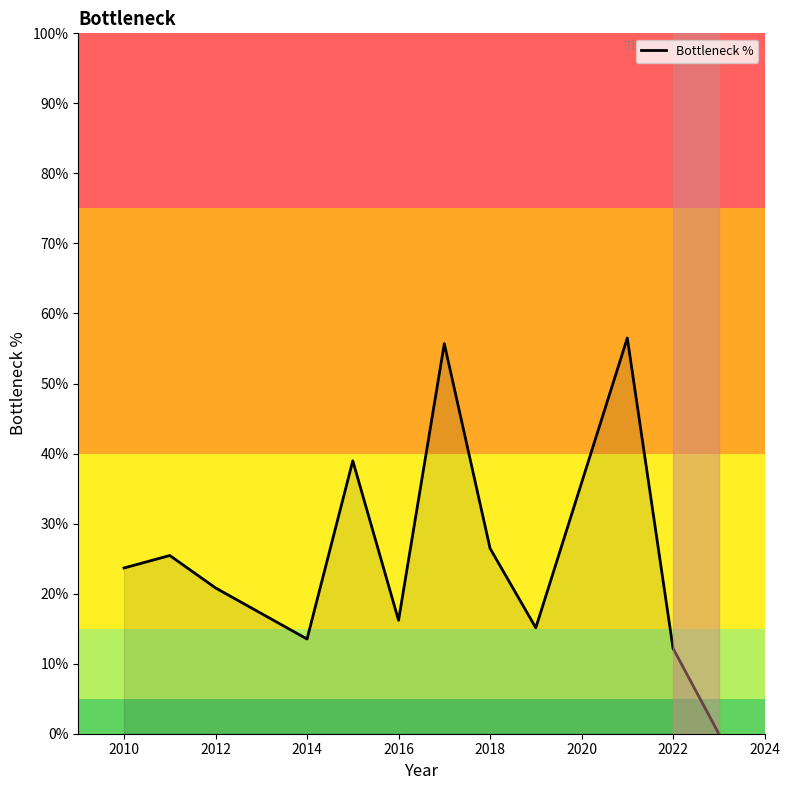

How many values are above zero?

11